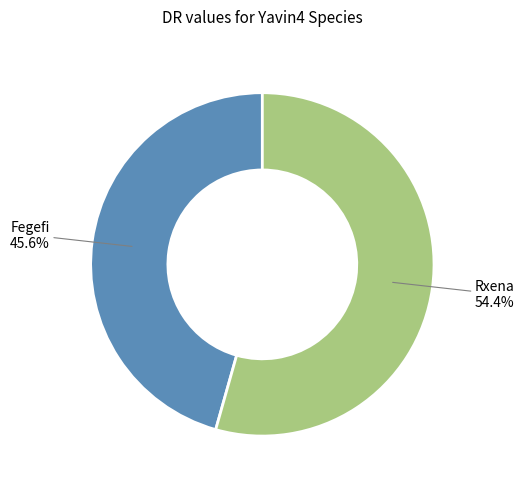

Rank the categories by value from highest to lowest.

Rxena, Fegefi